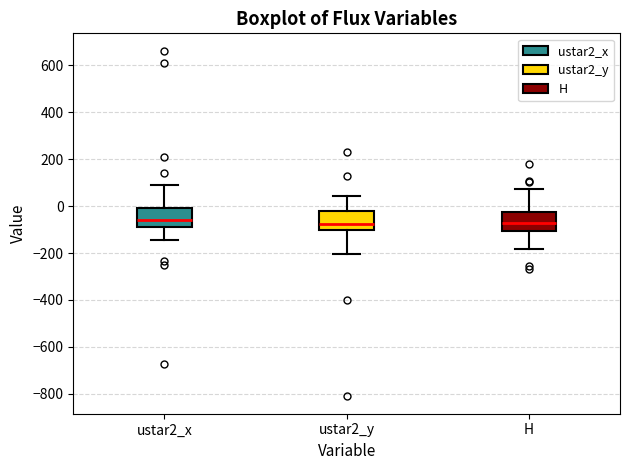

Reading left to right, transcribe this box plot: for each box, give where its median line is, the range the box spans, and where its two whiskers end, as read against the y-axis. The values are not printed on the chart, so give them approximately, as read against the axis.

ustar2_x: median -60, box -80 to 0, whiskers -140 to 100
ustar2_y: median -80, box -100 to -20, whiskers -200 to 40
H: median -80, box -100 to -20, whiskers -180 to 80